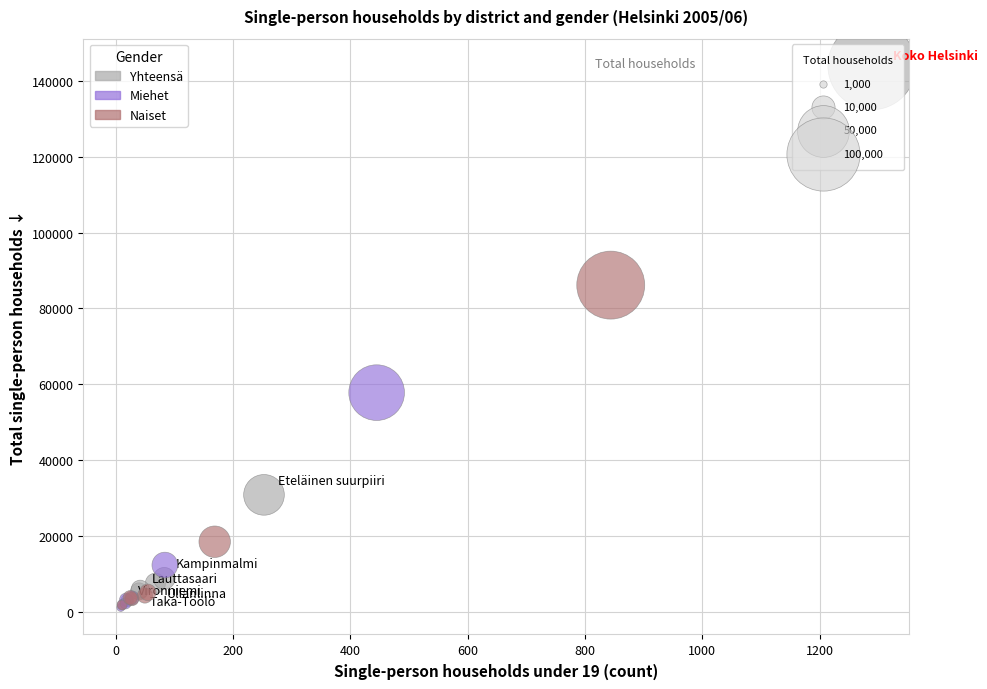

Which series has the widest spread of Y values?

Yhteensä